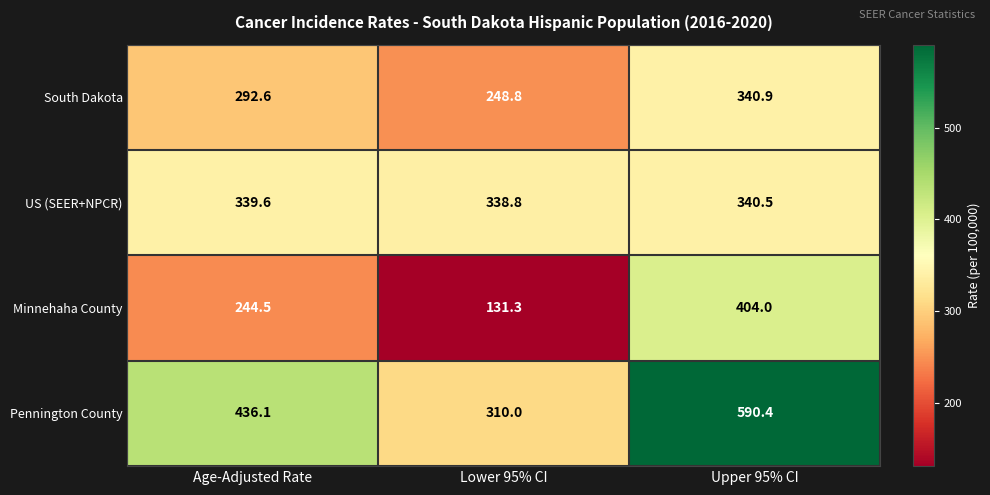

At which label does Minnehaha County first exceed 244?

Age-Adjusted Rate